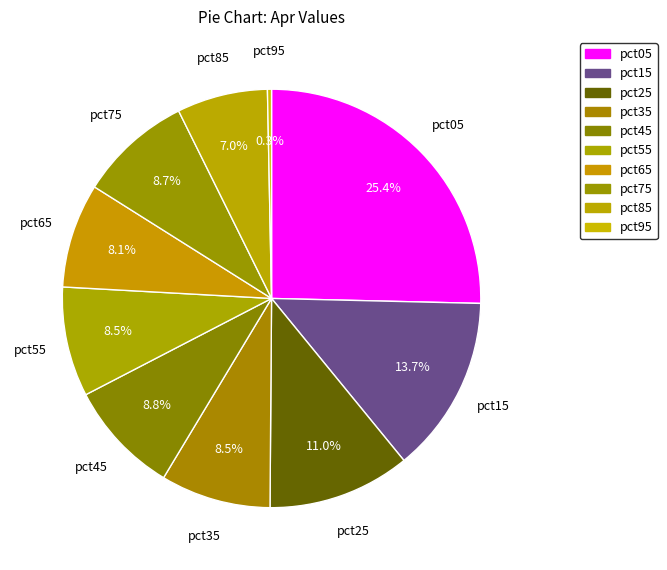

Is there any slice that represents more than half of the pie?

No